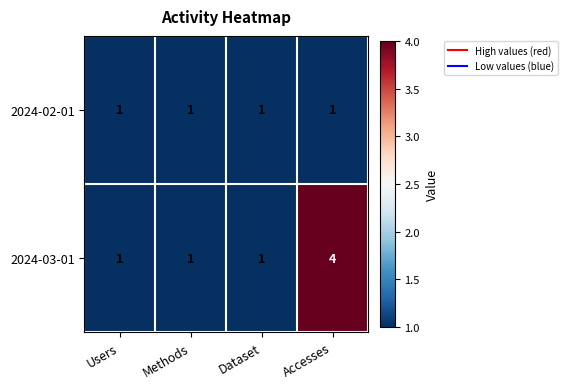

What is the greatest value displayed?

4